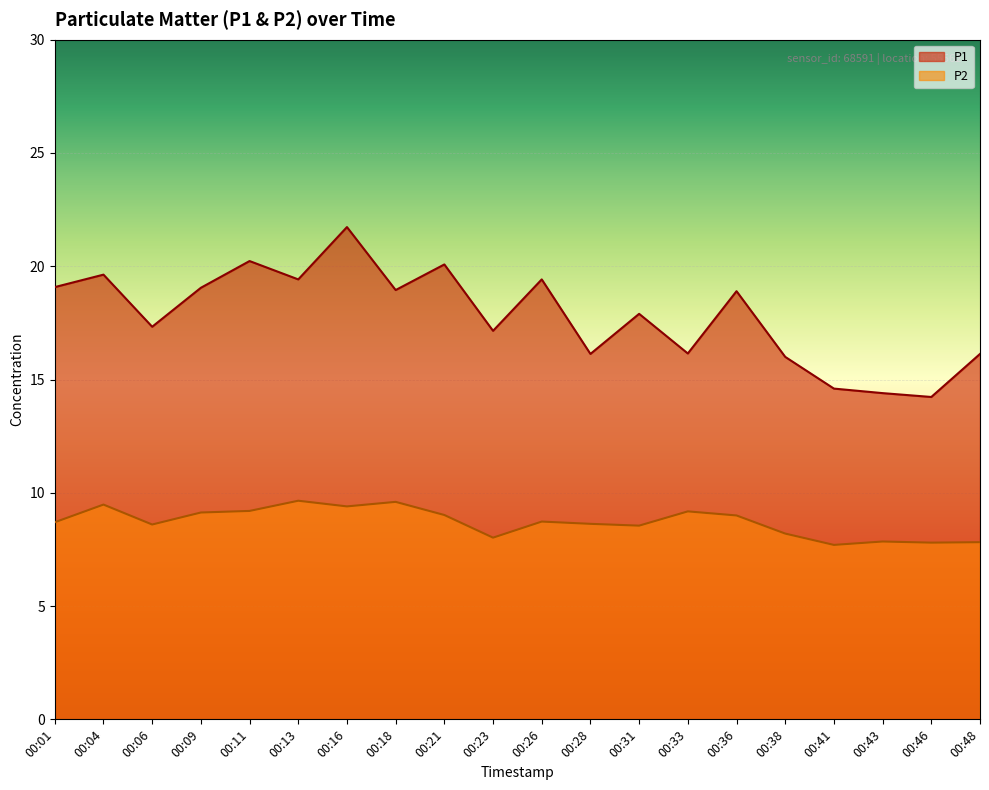

What are all the series names shown in the legend?

P1, P2